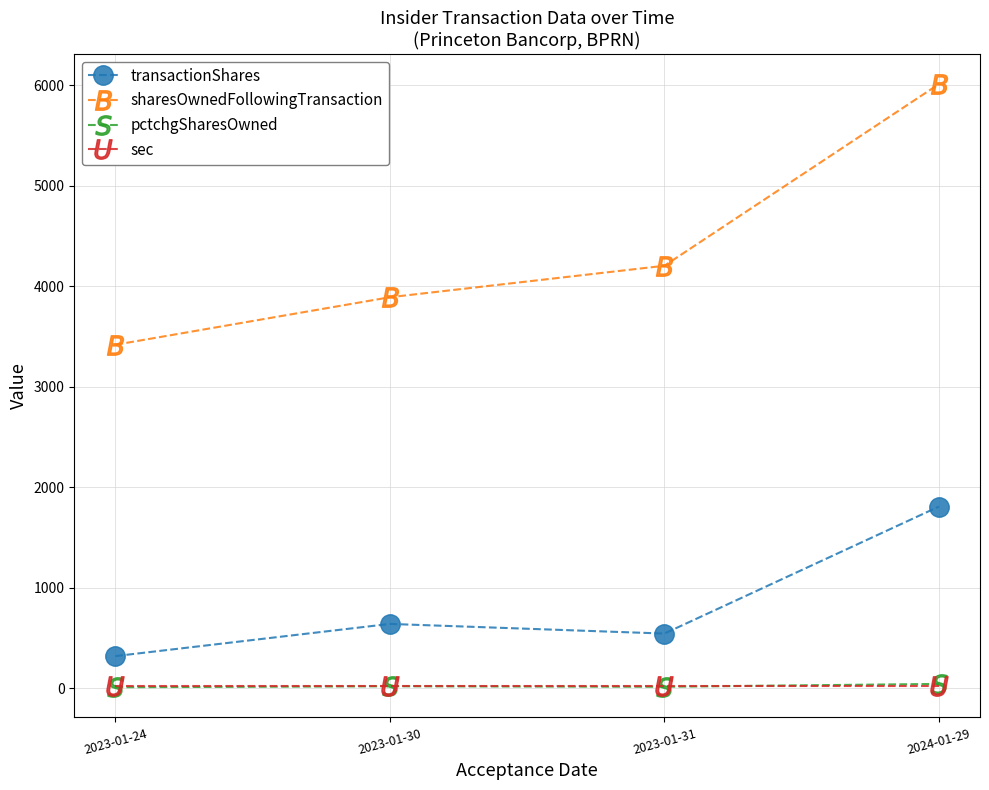

List the labels in order of transactionShares value, smallest first.

2023-01-24, 2023-01-31, 2023-01-30, 2024-01-29